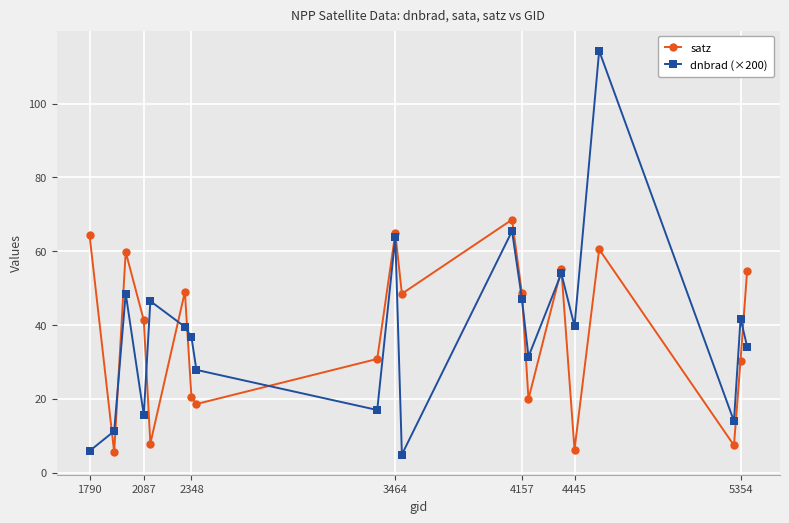

List the series in order of their peak value, lowest first.

satz, dnbrad (×200)